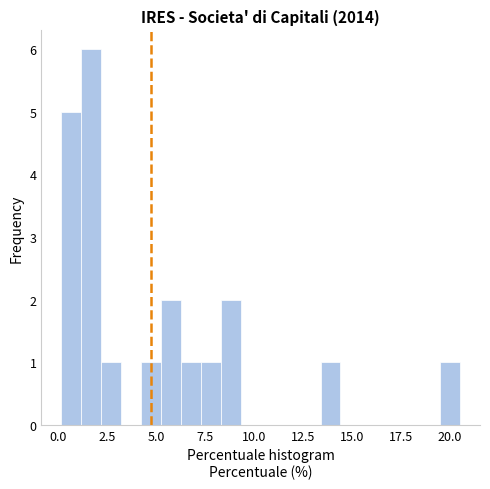

Around what value on the x-axis is the tallest bar? Give the approximate position of its centre, as read against the axis.

1.5